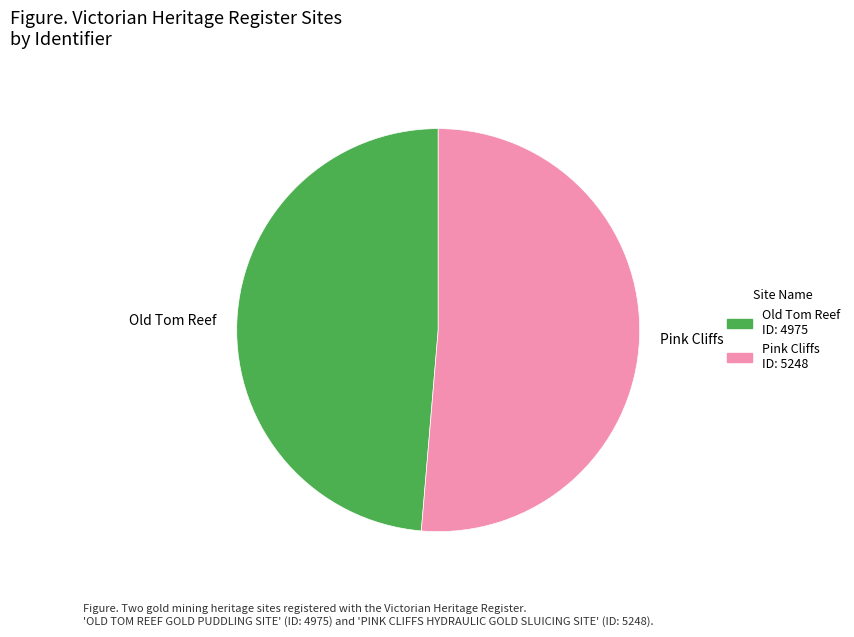

Which slice is the largest?

Pink Cliffs